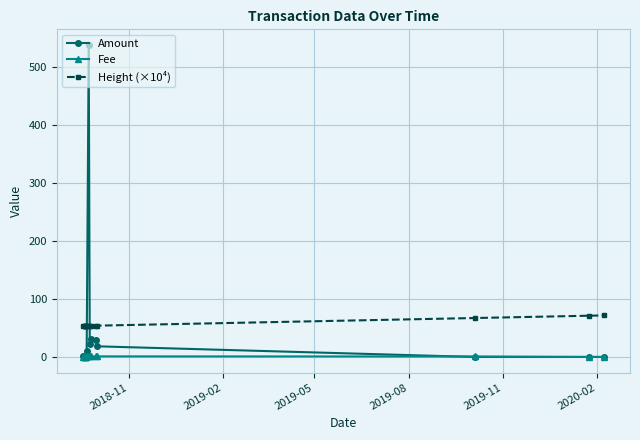

How many interior local valleys does the Fee series have?

1